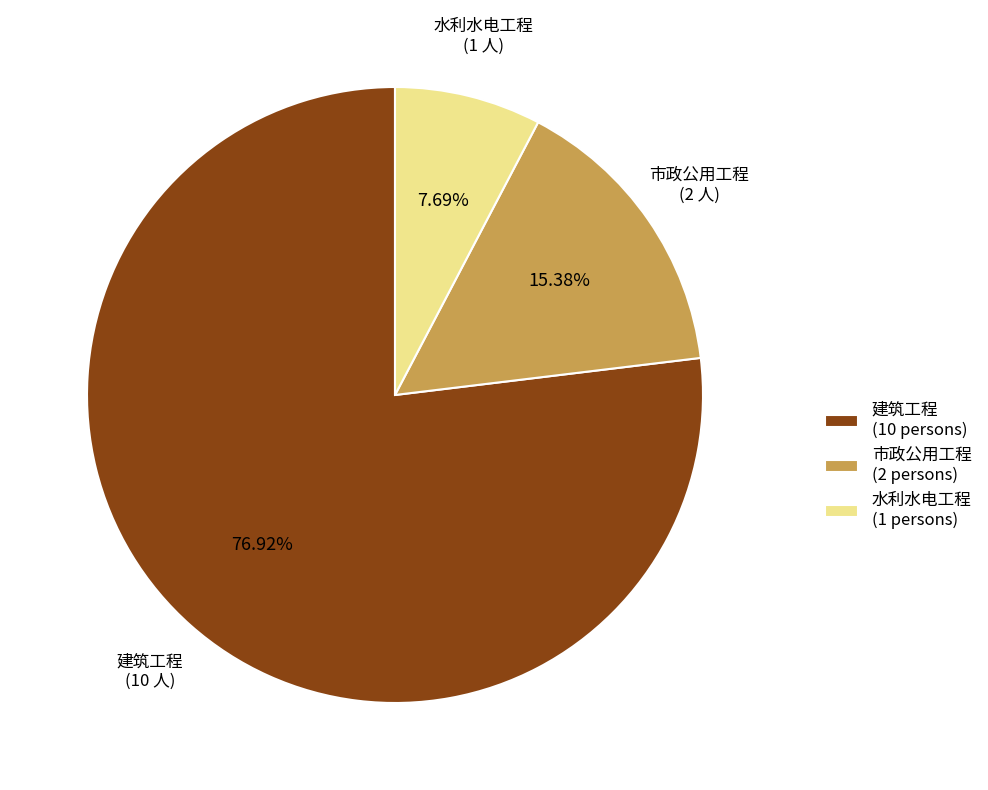

Count the number of slices in the pie.

3